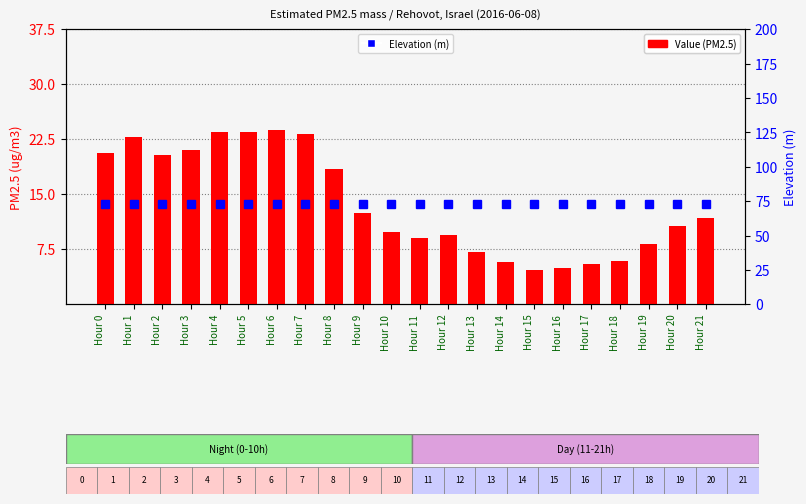

What is the difference between the highest and lowest values at Hour 15?

68.3